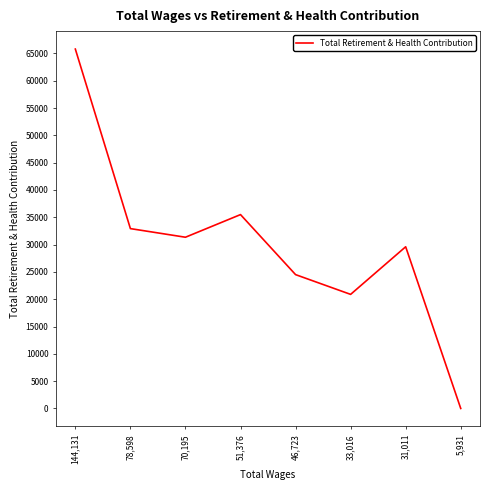

What is the difference between the maximum and second lowest values?

44913